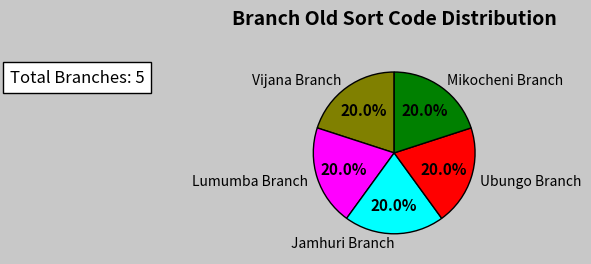

Does Vijana Branch represent more than half of the total?

No